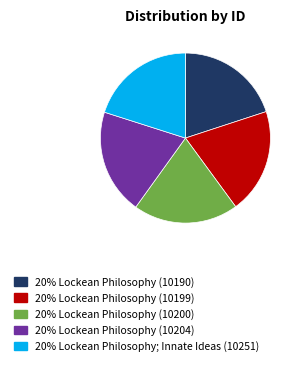

Is there any slice that represents more than half of the pie?

No